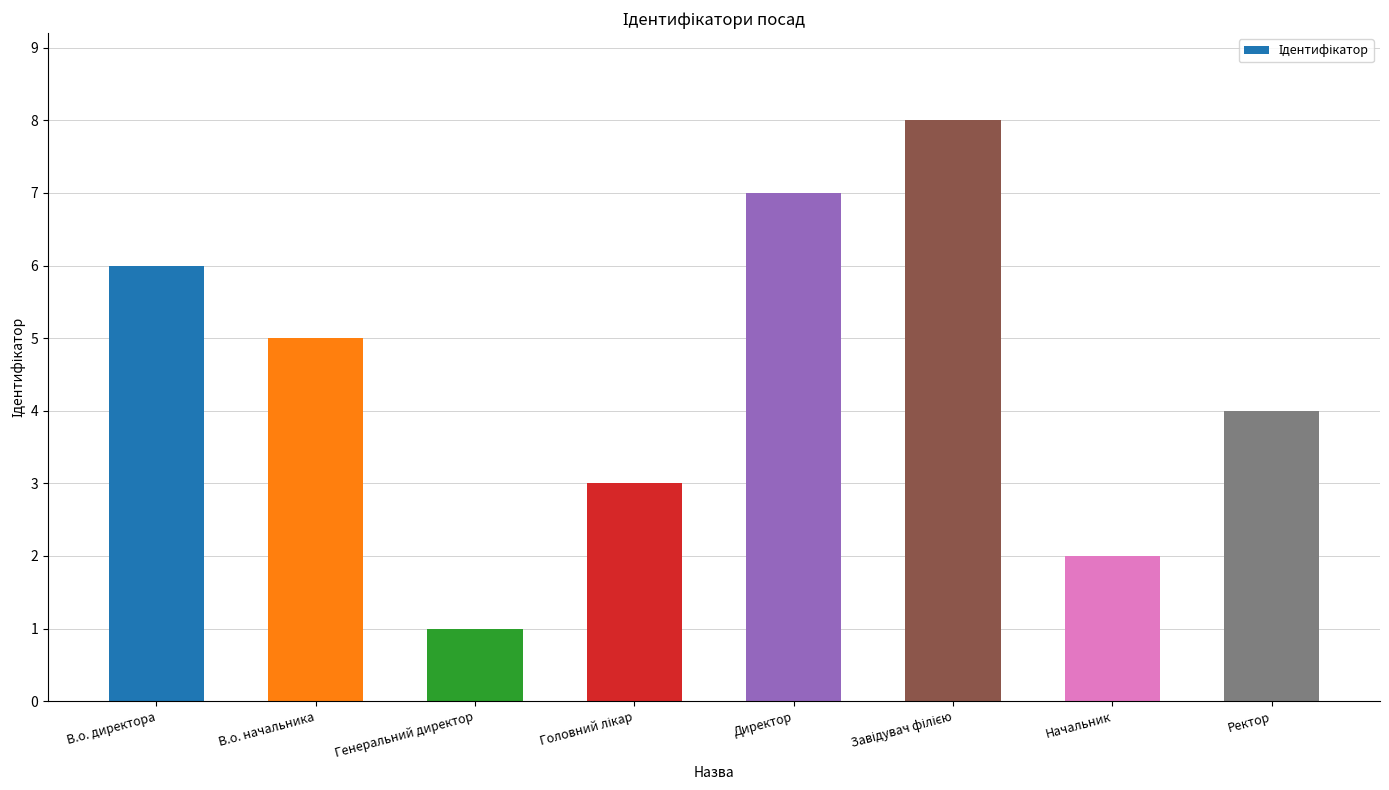

What is the change in value from Генеральний директор to Директор?

+6